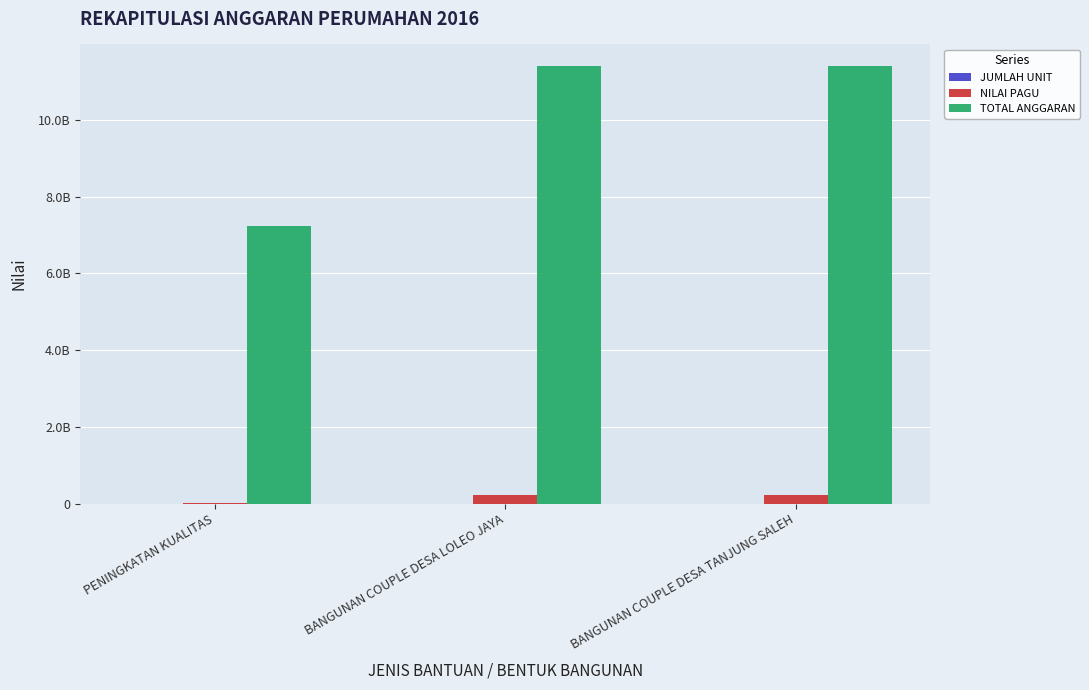

What is the sum of the NILAI PAGU values at BANGUNAN COUPLE DESA TANJUNG SALEH and BANGUNAN COUPLE DESA LOLEO JAYA?

456000000